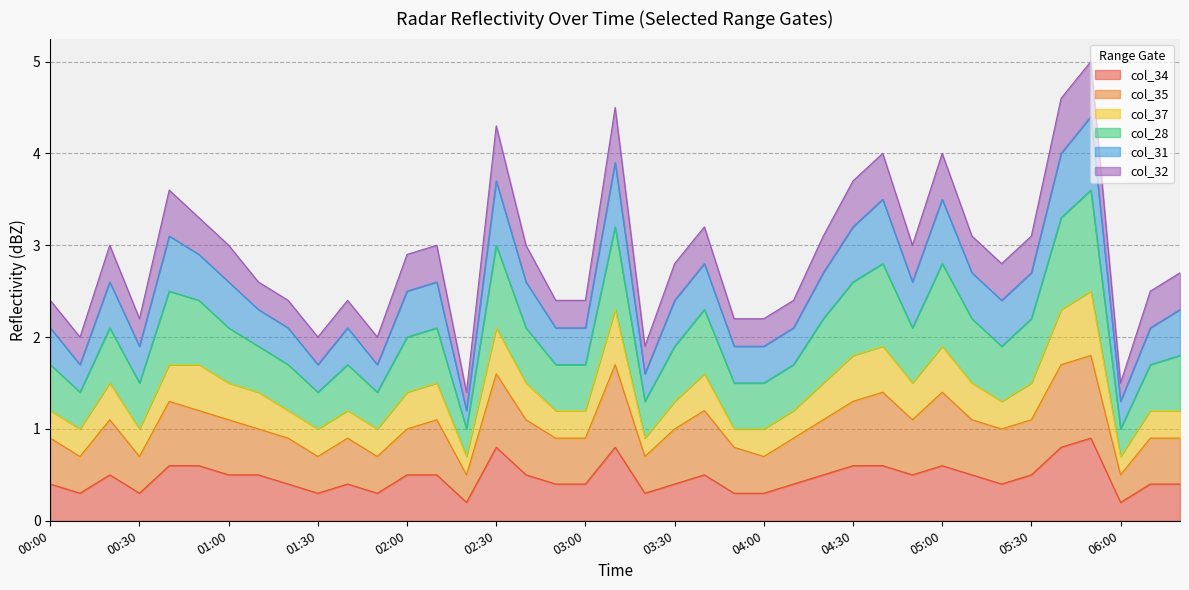

The col_34 series shows 0.5 at 02:00. True or false?

True